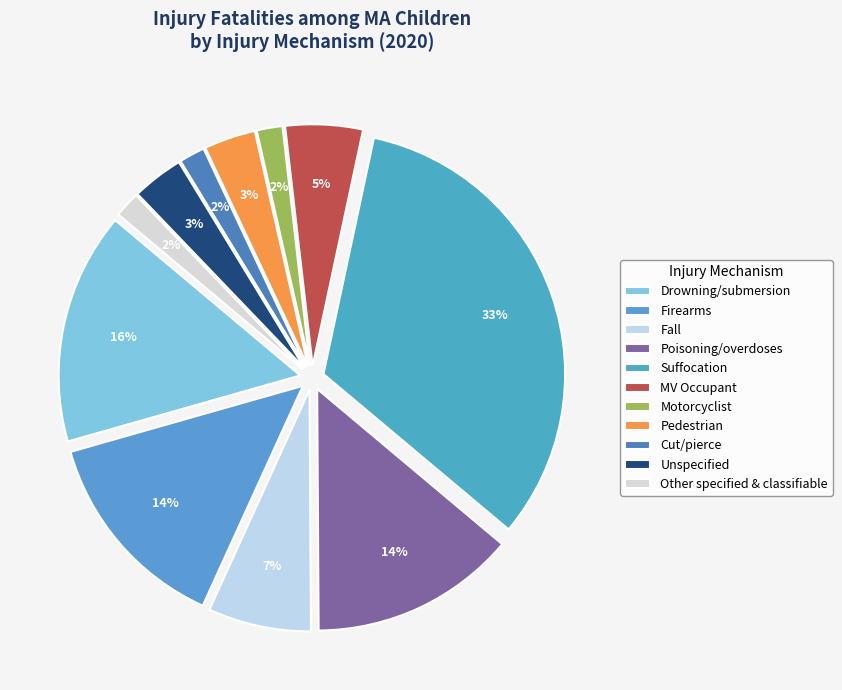

To the nearest percent, what percentage of the pie is Pedestrian?

3%